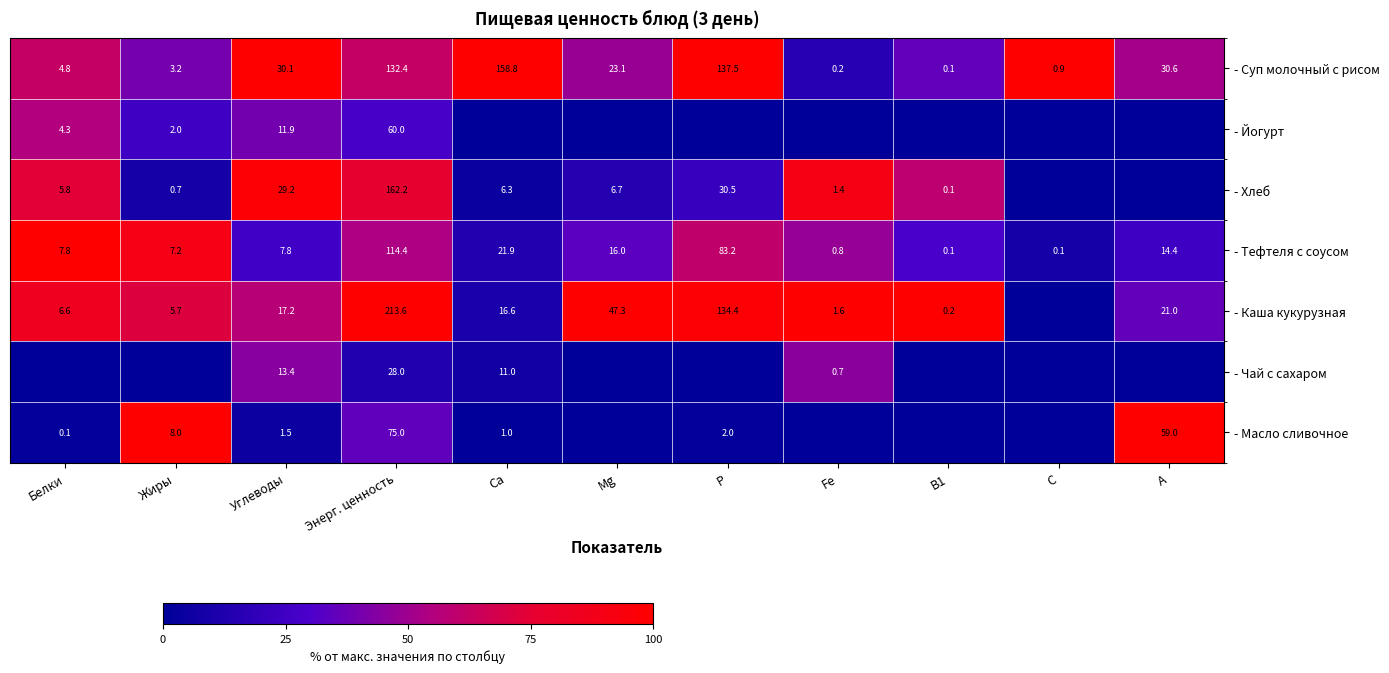

The value of - Чай с сахаром at Р is -18.0. True or false?

False